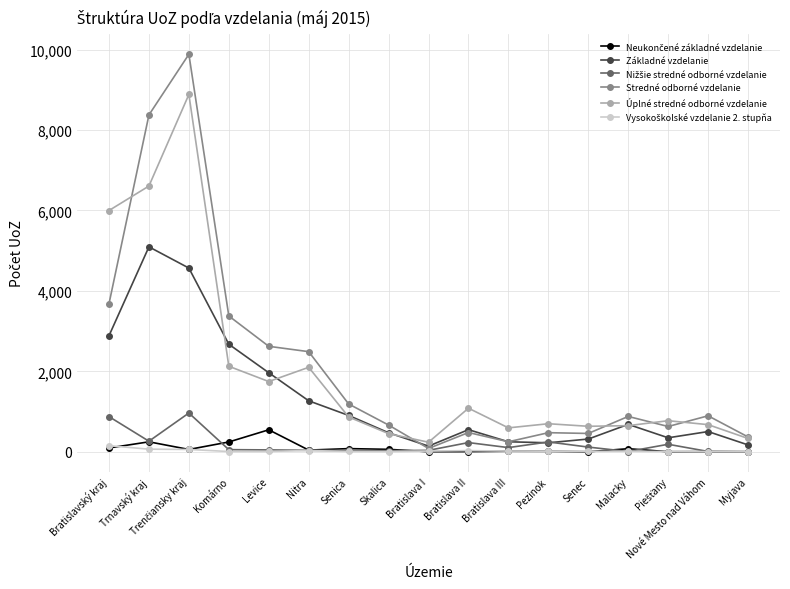

What is the label of the 8th point from the right?

Bratislava II